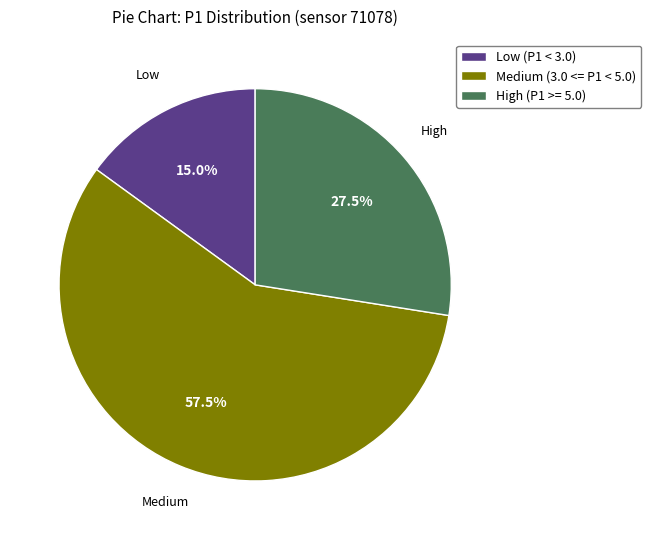

Is there any slice that represents more than half of the pie?

Yes